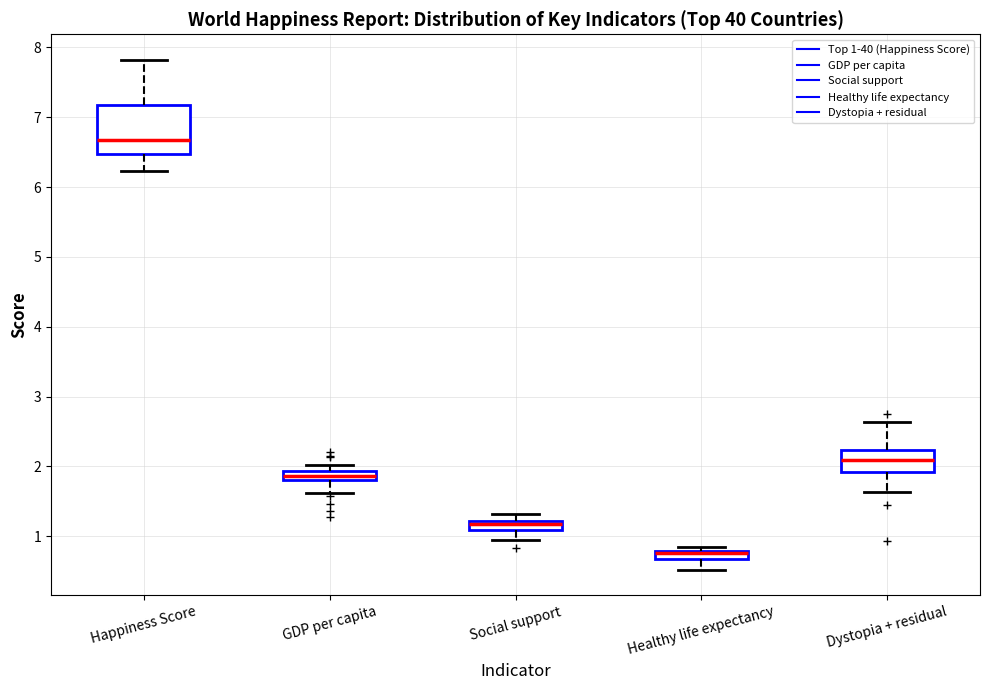

Comparing the boxes themselves (not the whiskers), which one is the tallest?

Happiness Score